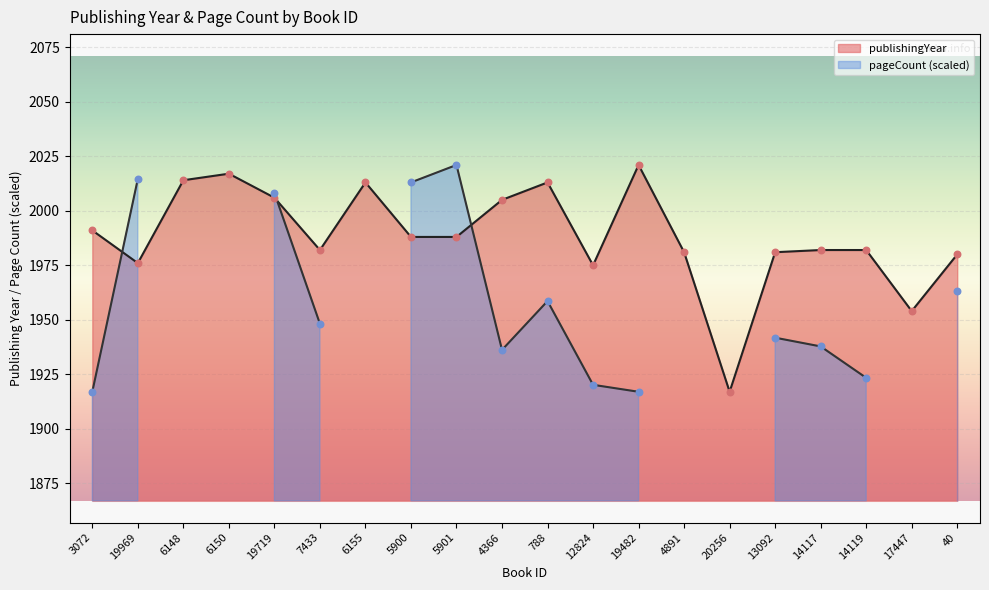

Approximately how many times larger is the value at 19969 compared to 40?

1.0